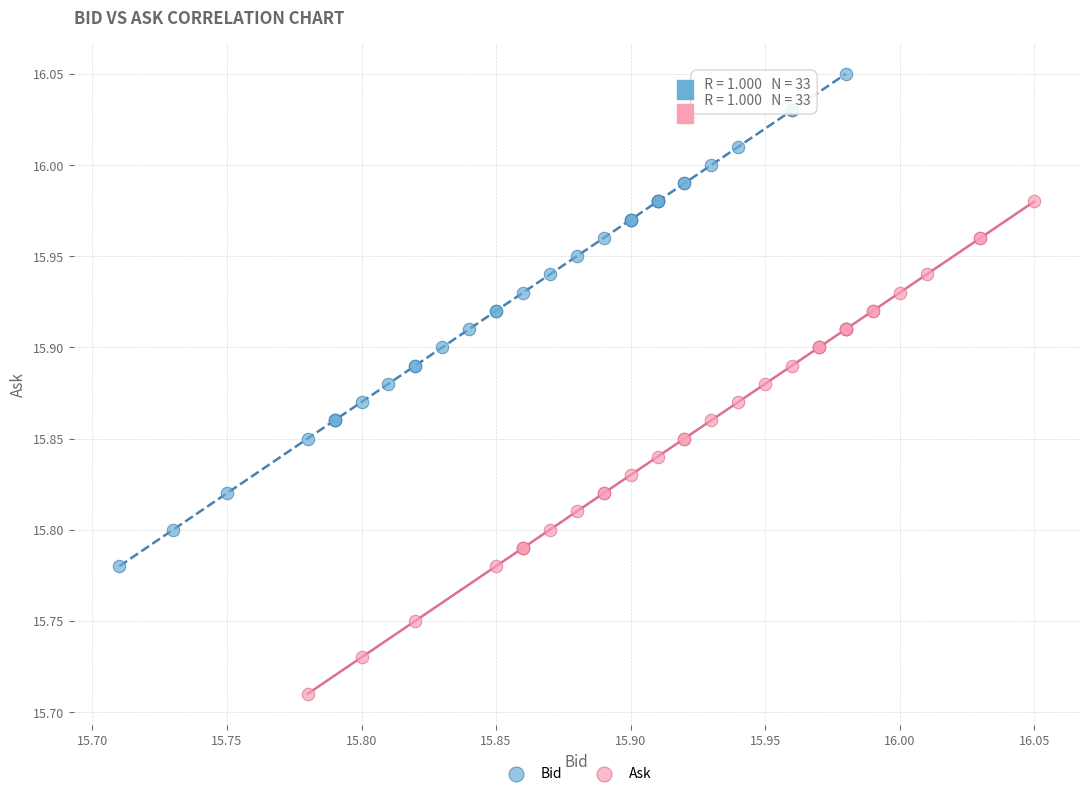

Which series contains the lowest Y value?

Ask